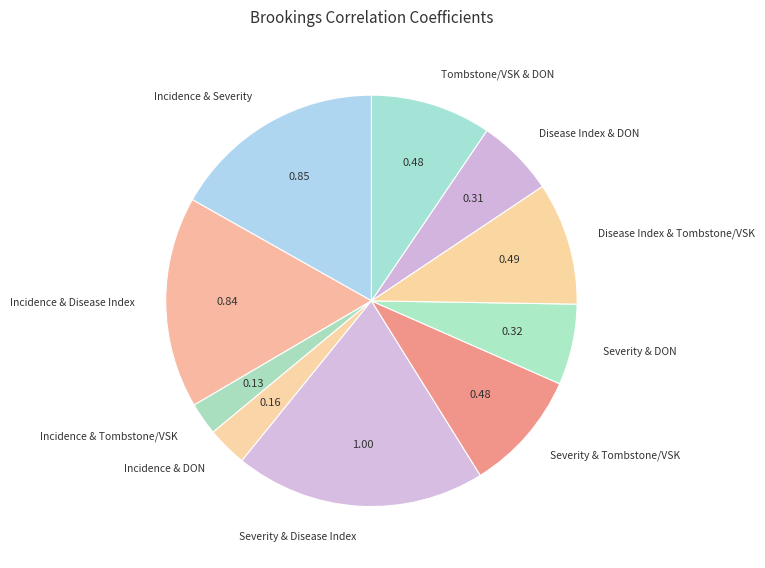

Does Incidence & Tombstone/VSK represent more than half of the total?

No